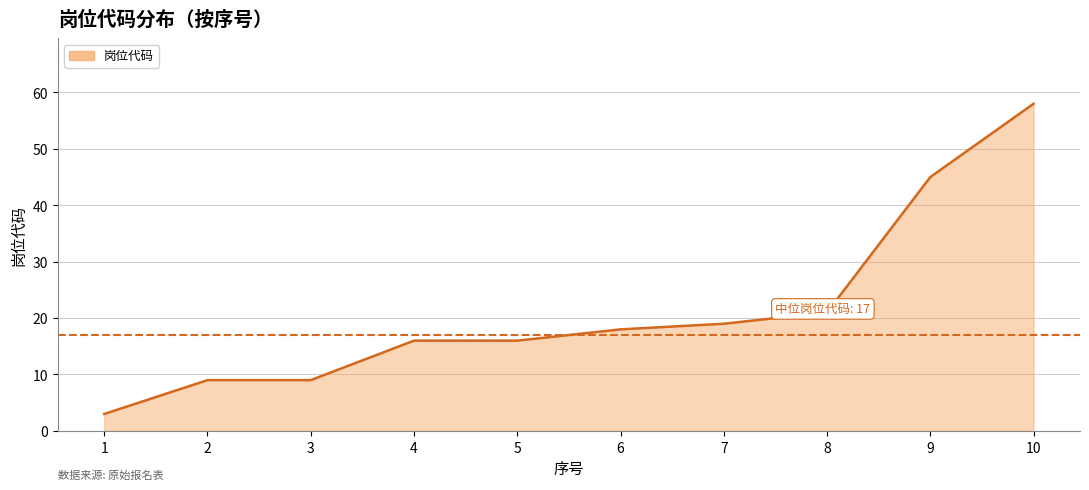

What is the difference between the values at 2 and 5?

7